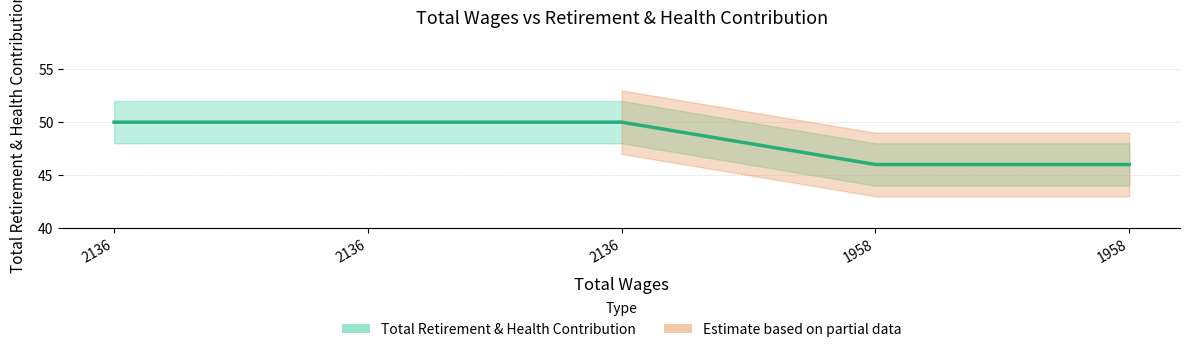

Reading left to right, extract all data points from this chart.

50	50	50	46	46